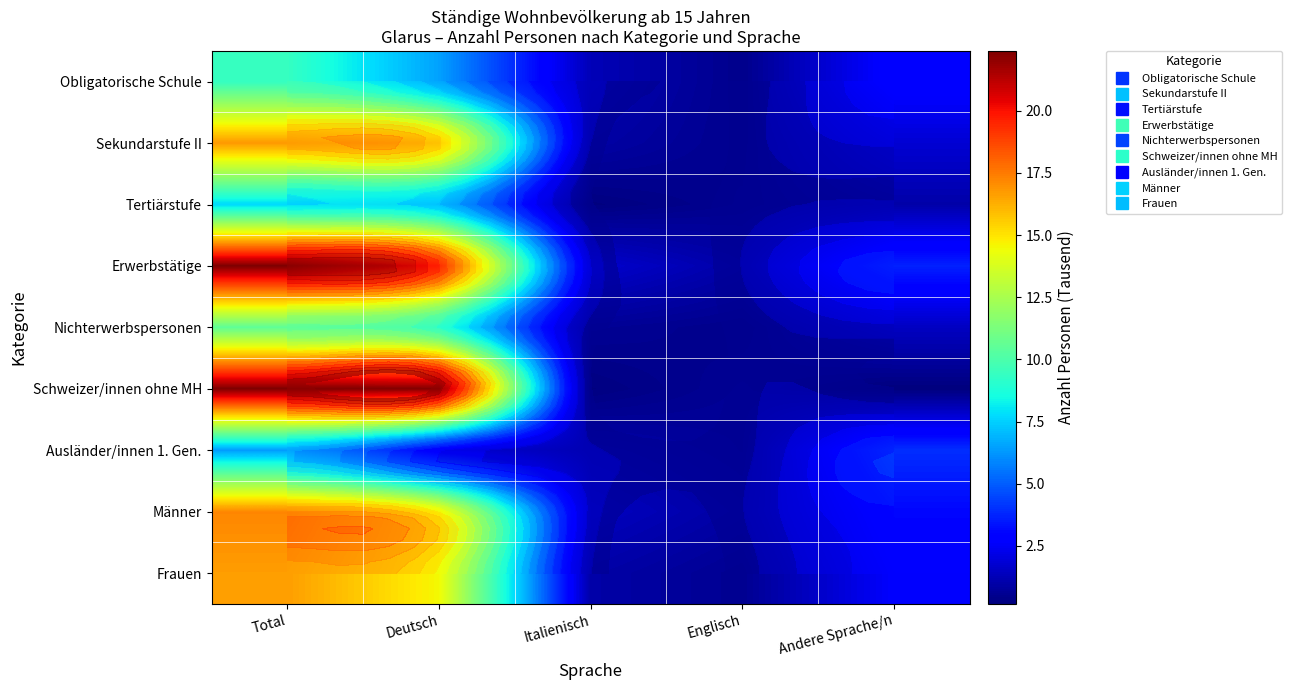

At which category does the chart reach its peak across all series?

Total